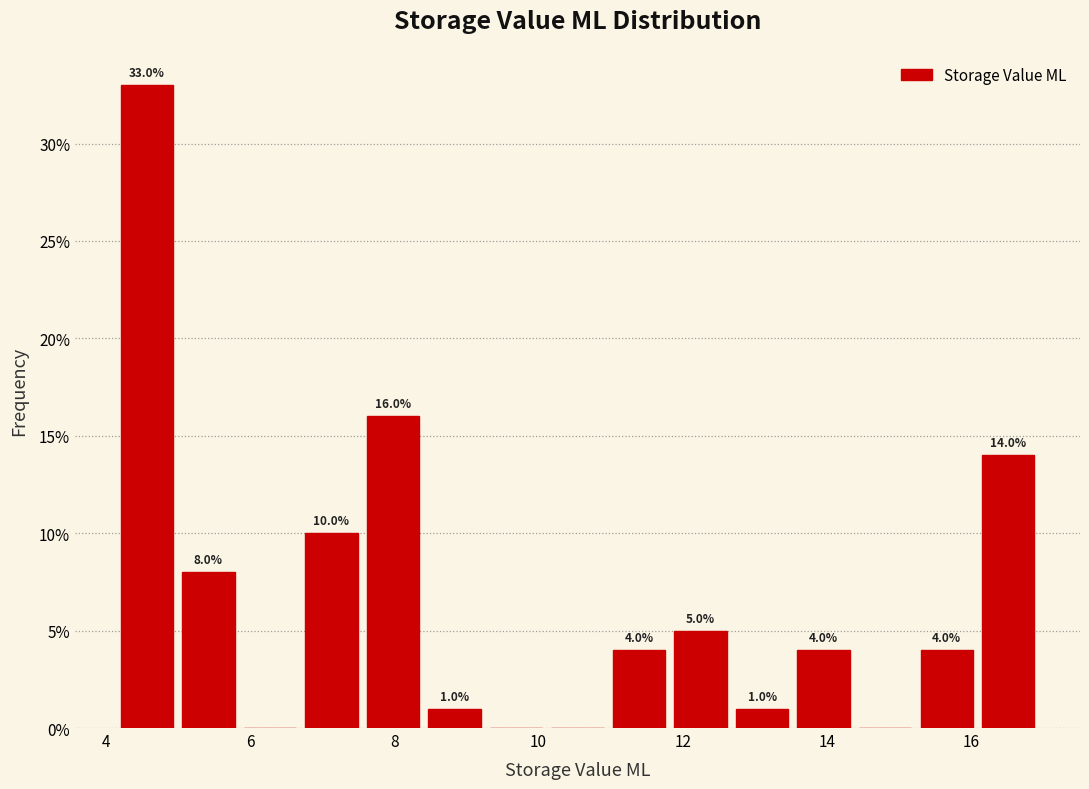

Which range on the x-axis has the tallest bar?

4.2 to 5.0